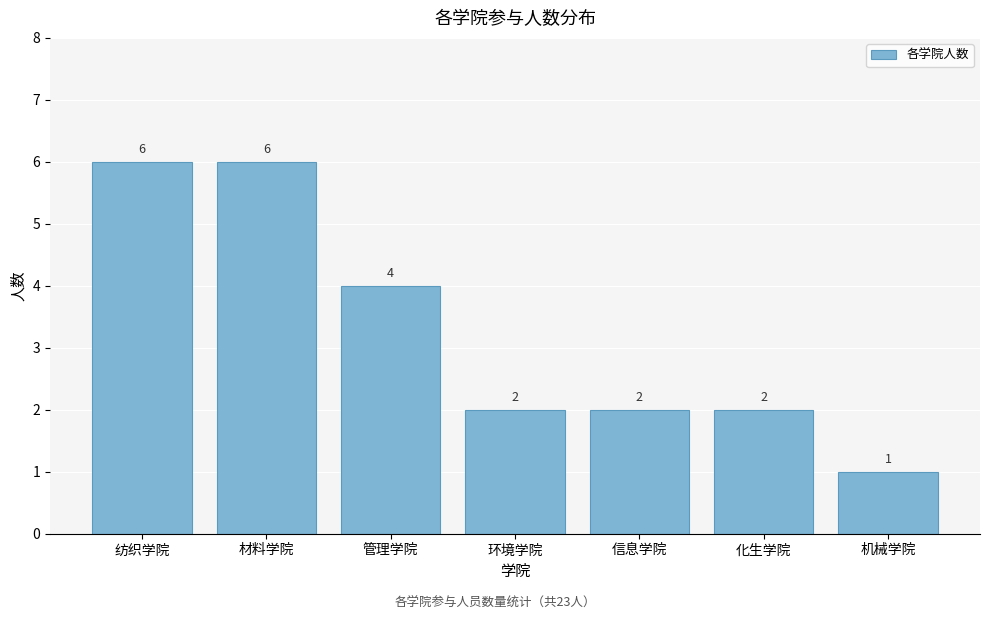

Reading left to right, what are all the values shown in this chart?

6	6	4	2	2	2	1